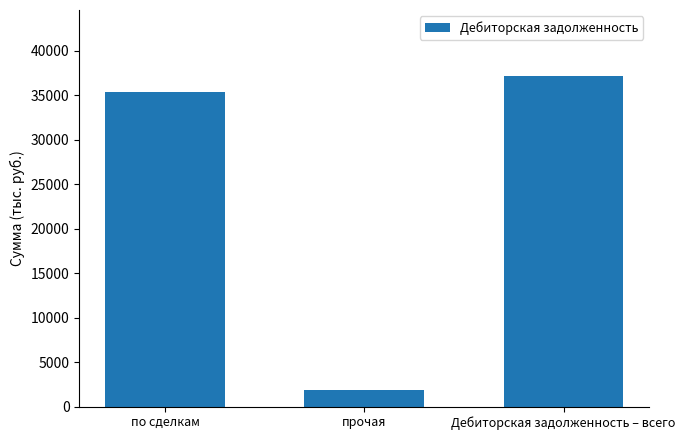

Rank the categories by value from highest to lowest.

Дебиторская задолженность – всего, по сделкам, прочая